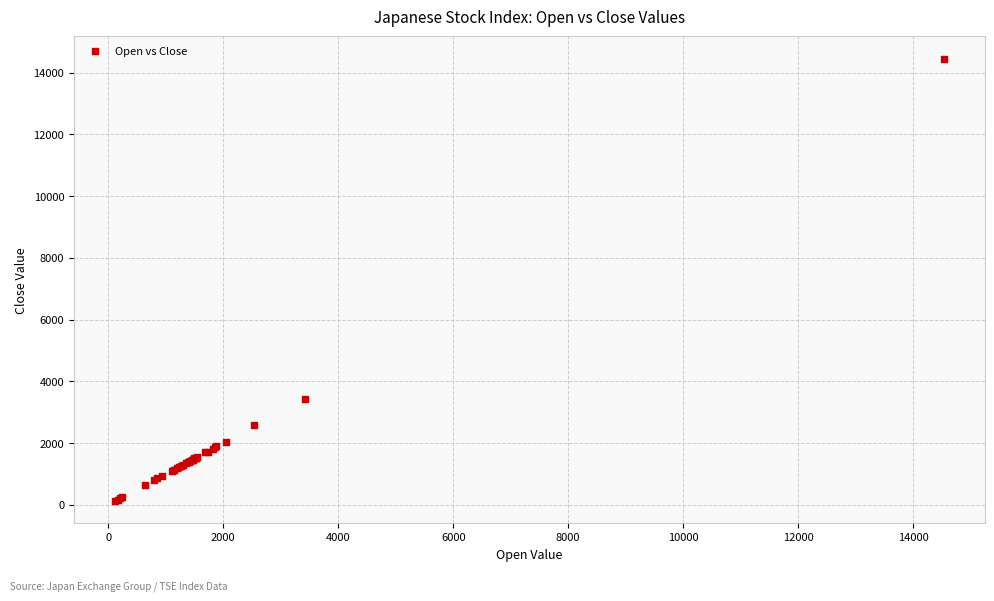

What Y value in the scatter plot is closest to 7288?

3416.7